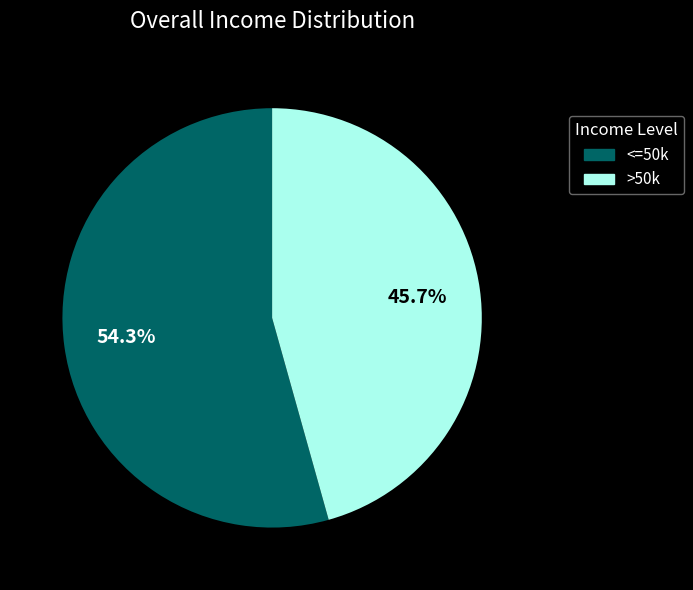

Is there any slice that represents more than half of the pie?

Yes